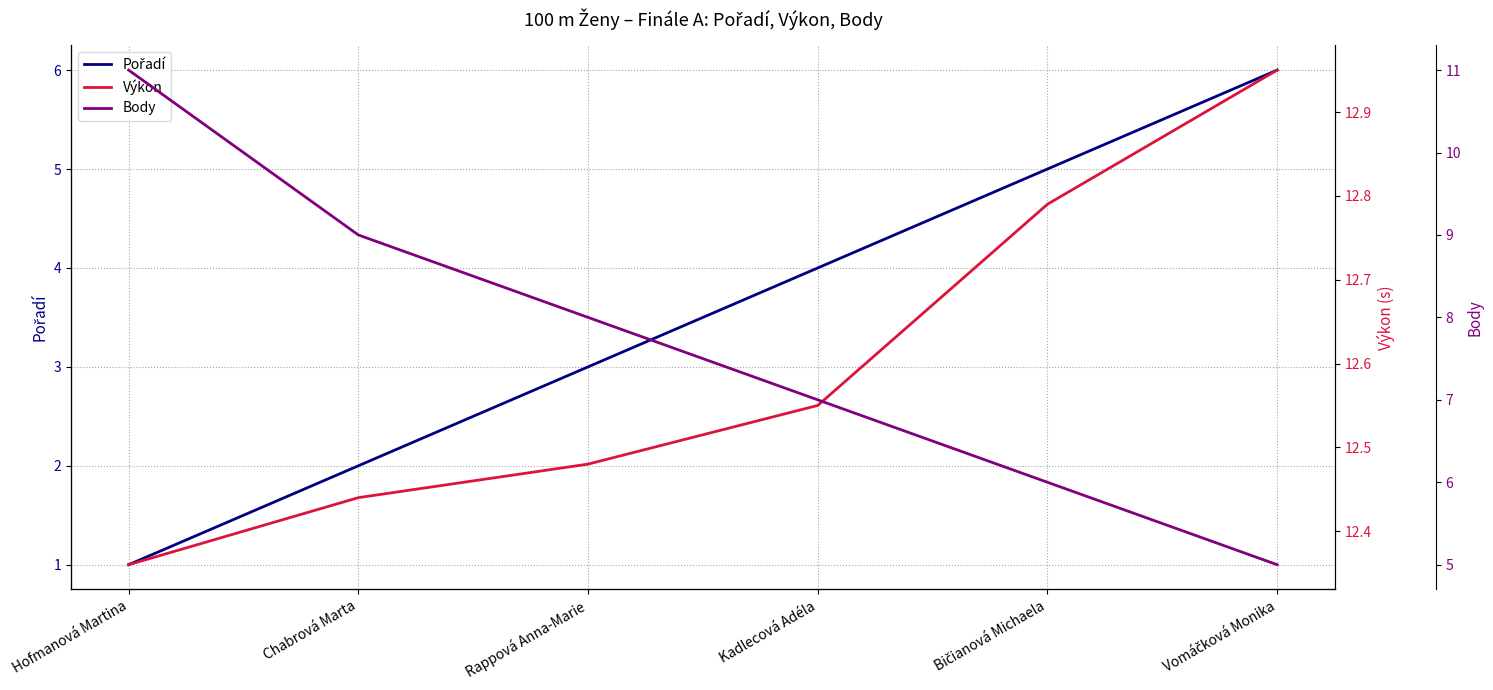

How many series are shown in this chart?

3